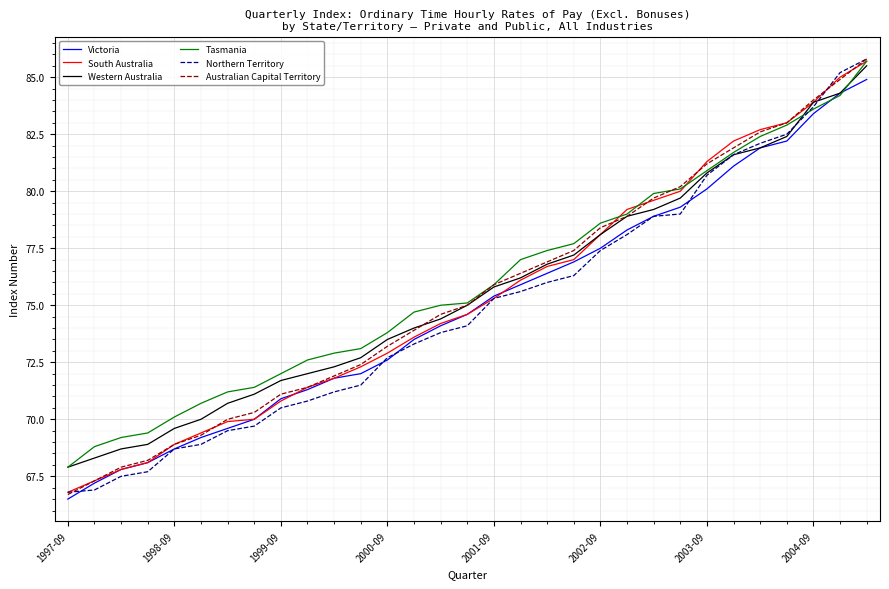

What is the smallest value displayed?

66.5